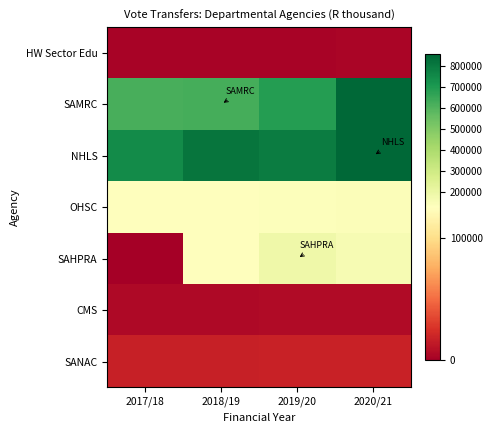

At which category is the sum across all series the highest?

2020/21